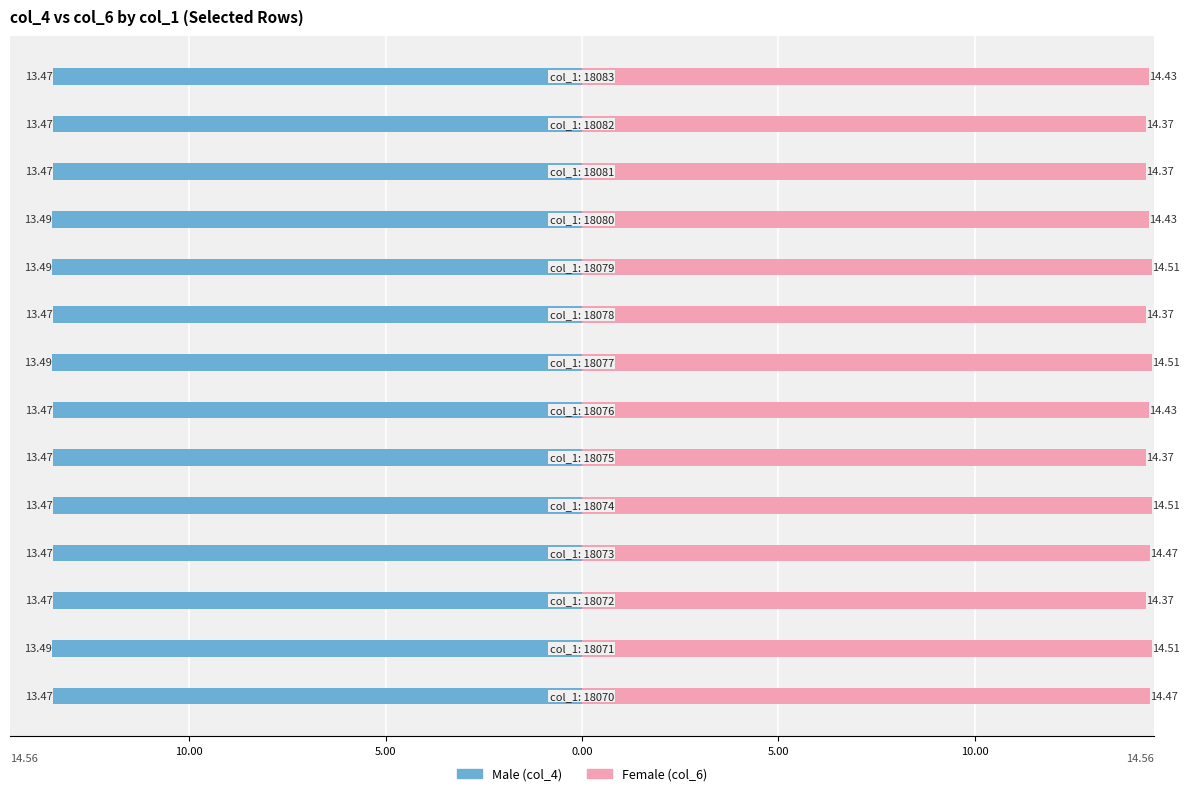

The value of Female at 15.00 is 14.5. True or false?

True